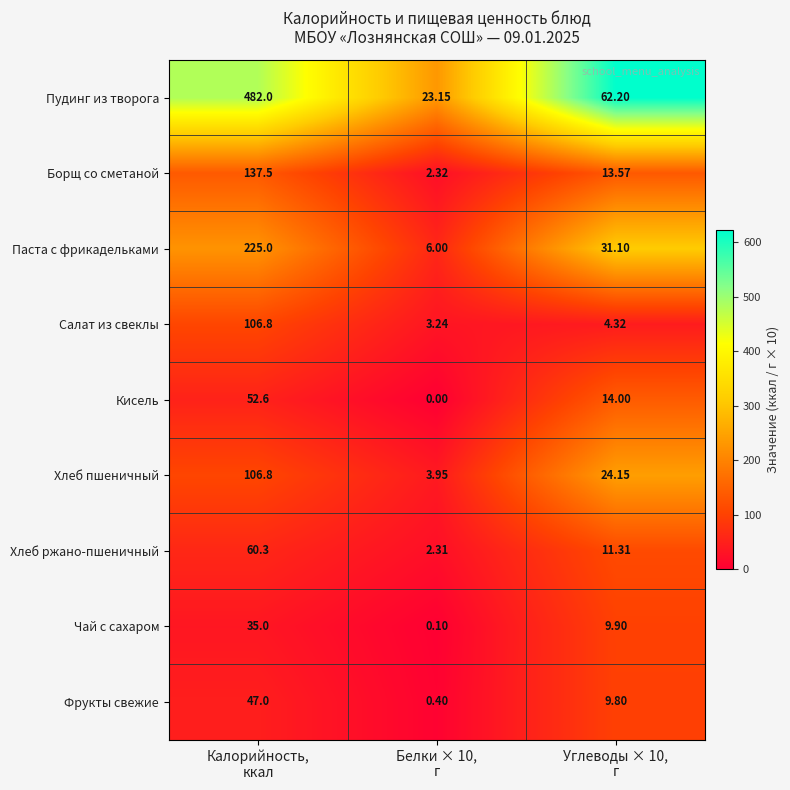

Which series has the largest total across all categories?

Пудинг из творога